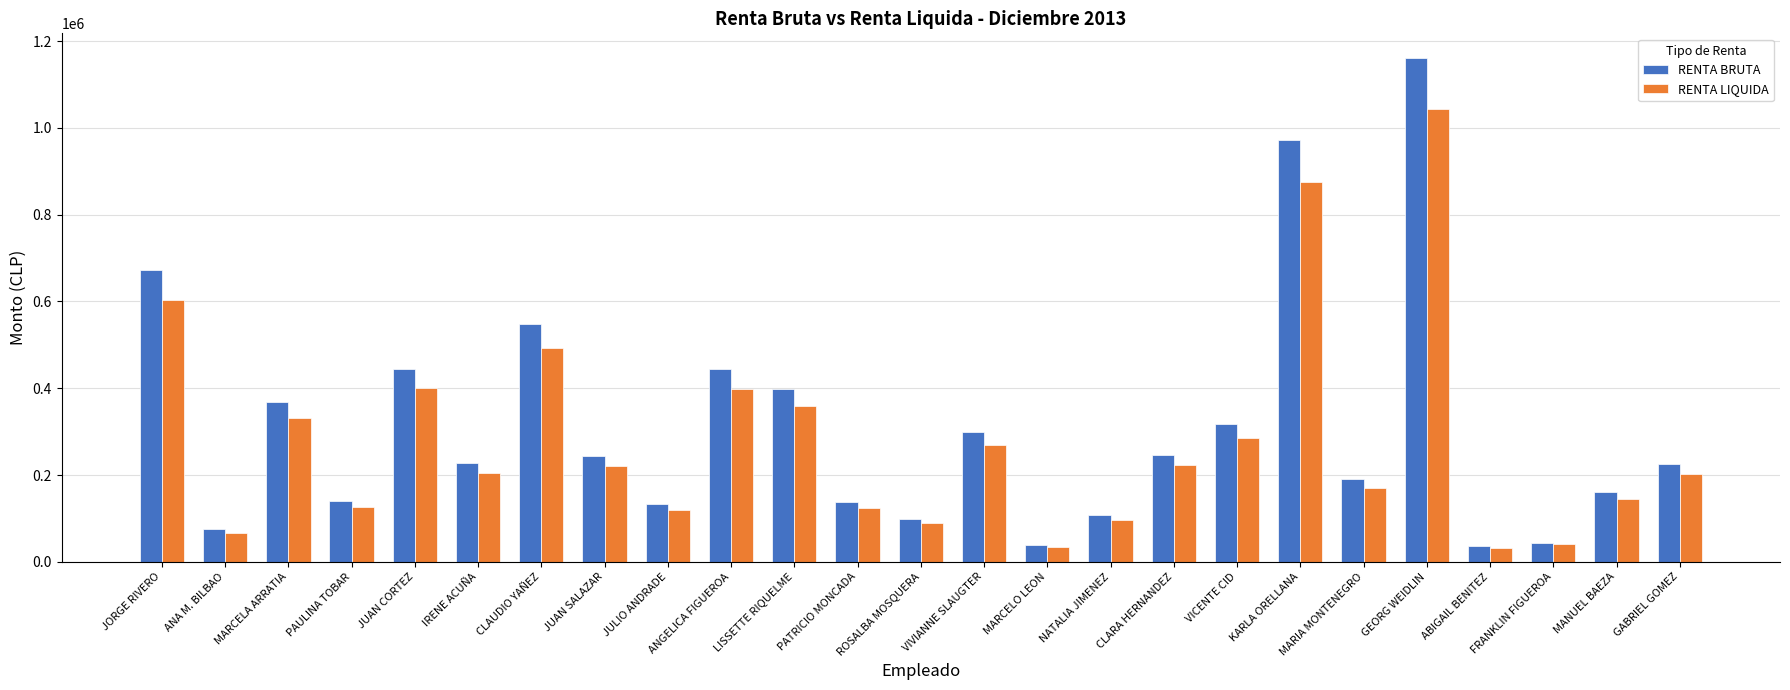

Which series has the largest range (max minus min)?

RENTA BRUTA